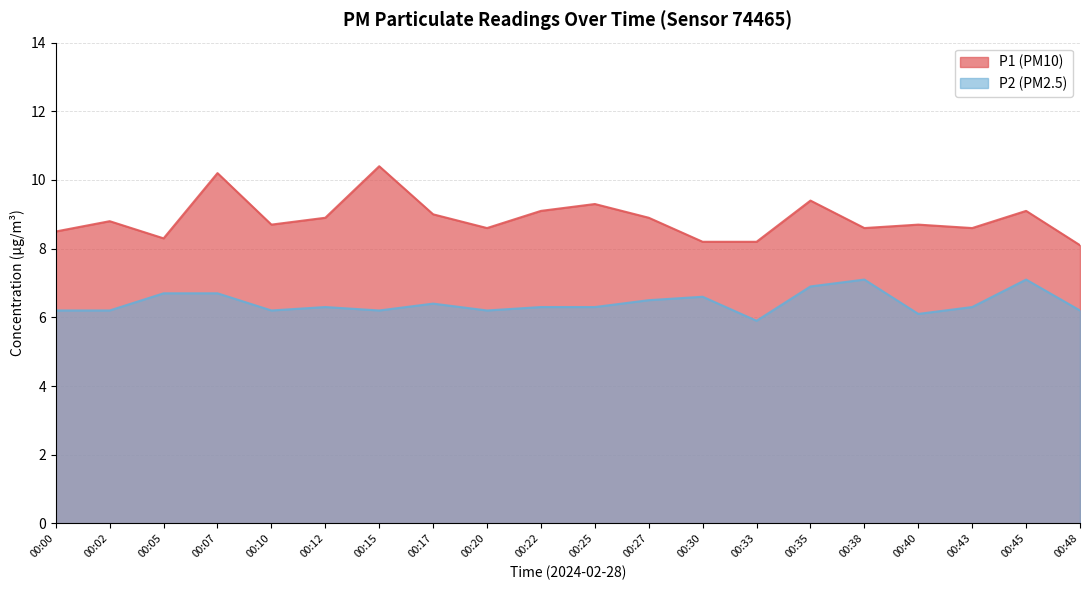

At 00:20, list the series in order from largest to smallest.

P1, P2